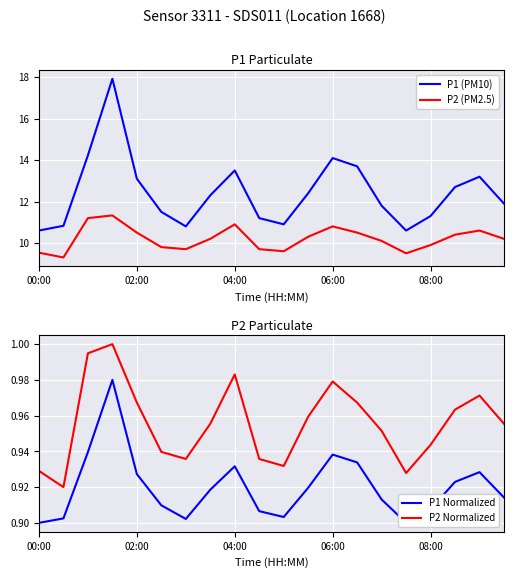

Is the value of P2 (PM2.5) at 18 greater than the value of P1 (PM10) at 00:00?

No